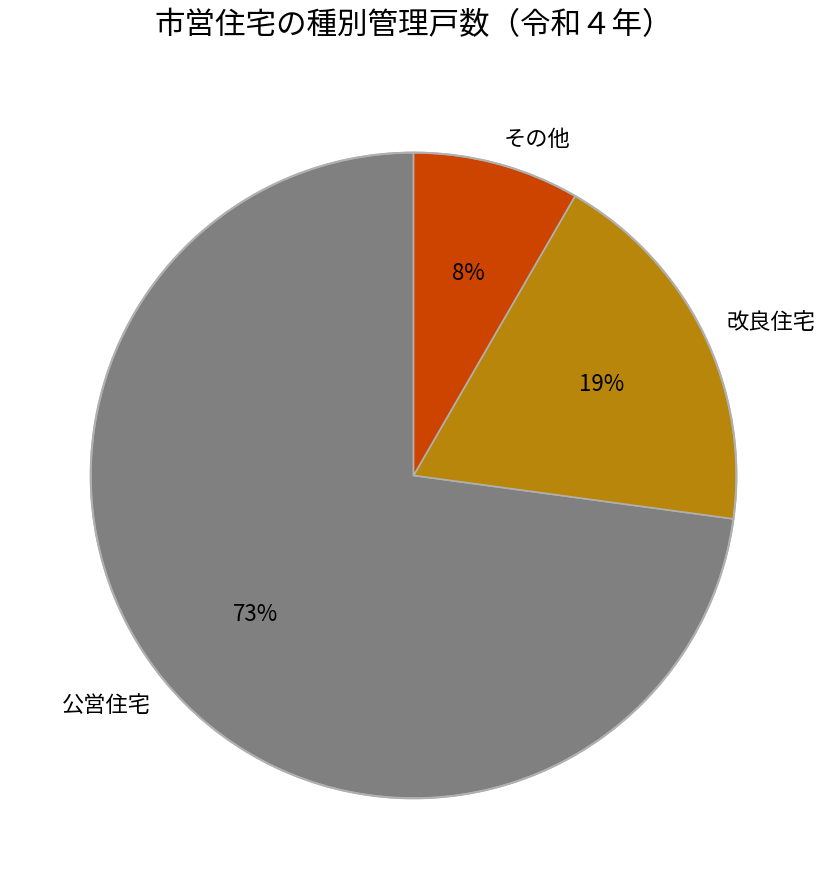

The 公営住宅 slice represents 87% of the pie. True or false?

False